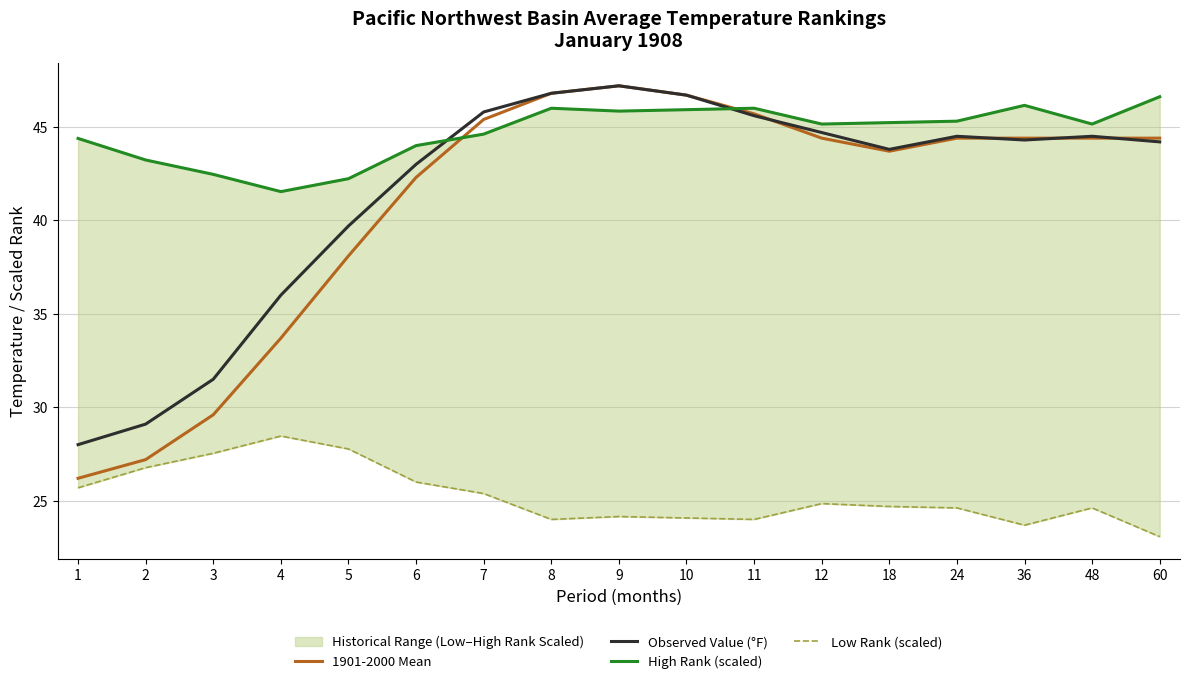

At 4, list the series in order from smallest to largest.

Low Rank (scaled), 1901-2000 Mean, Observed Value (°F), High Rank (scaled)